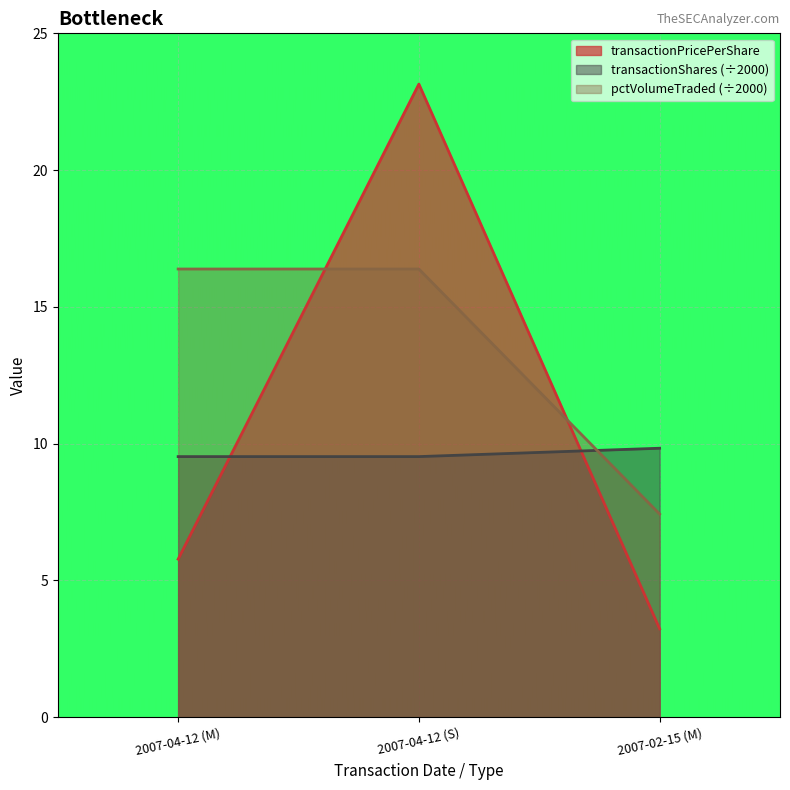

What is the difference between the maximum and minimum values in the transactionPricePerShare series?

19.9